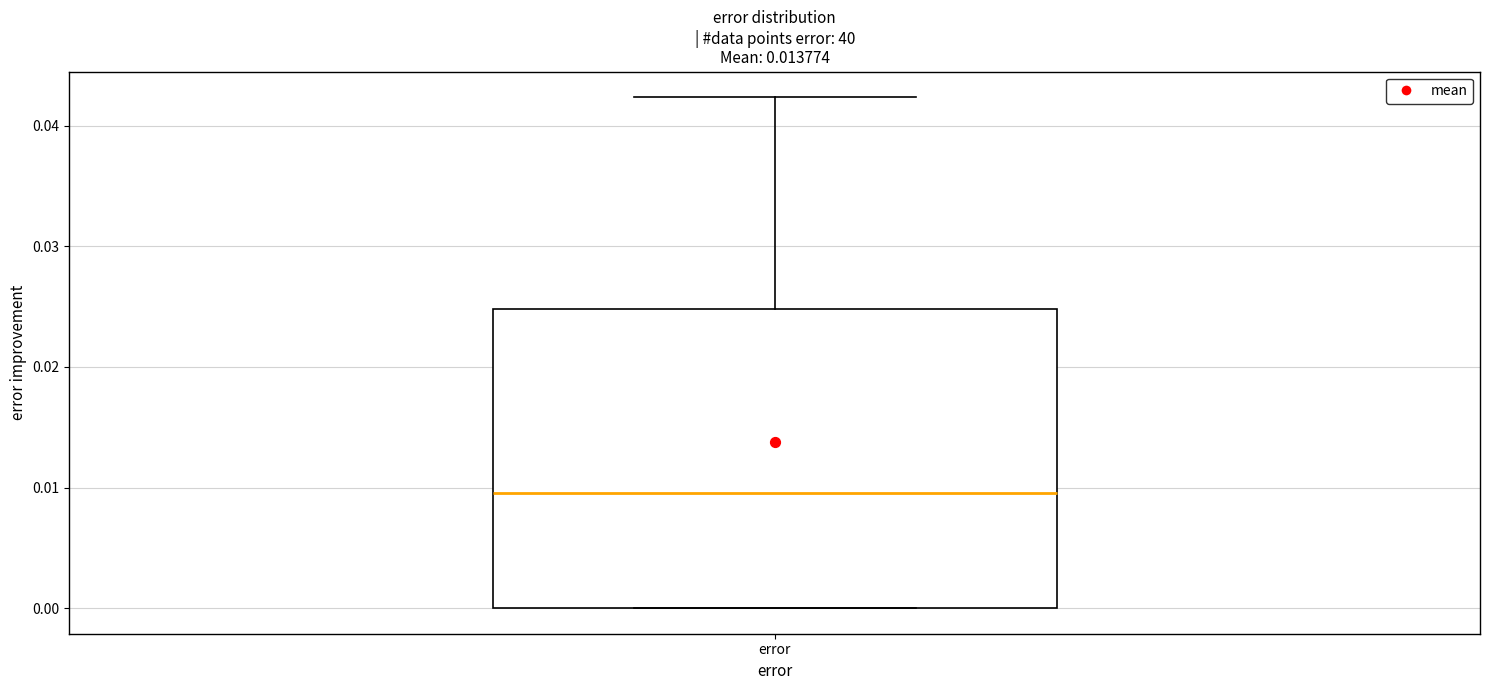

Transcribe this box plot: give where the median line is, the range the box spans, and where the two whiskers end, as read against the y-axis. The values are not printed on the chart, so give them approximately, as read against the axis.

median 0.010, box 0.000 to 0.025, whiskers 0.000 to 0.042